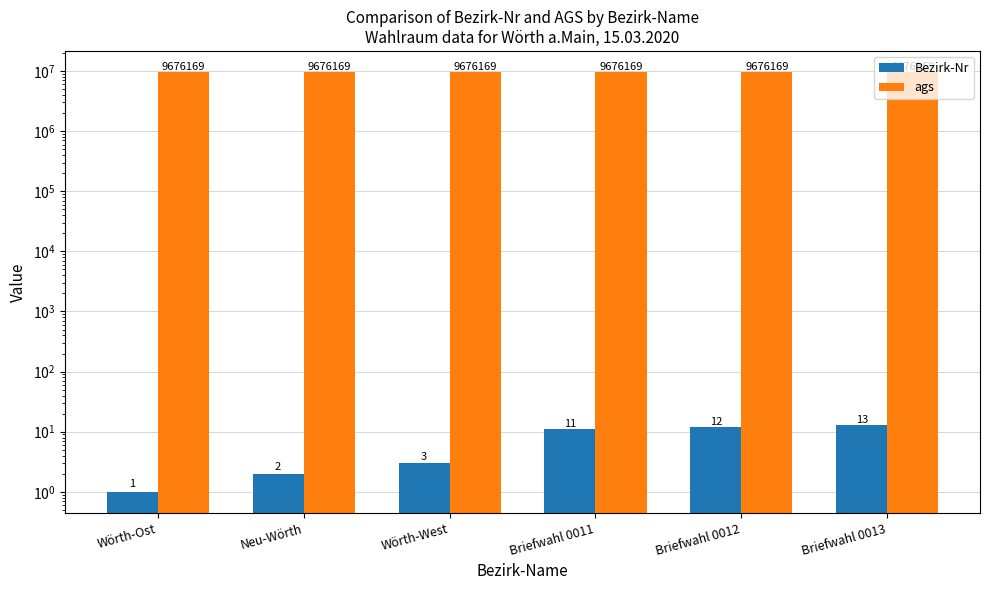

What is the label of the 6th bar from the right?

Wörth-Ost